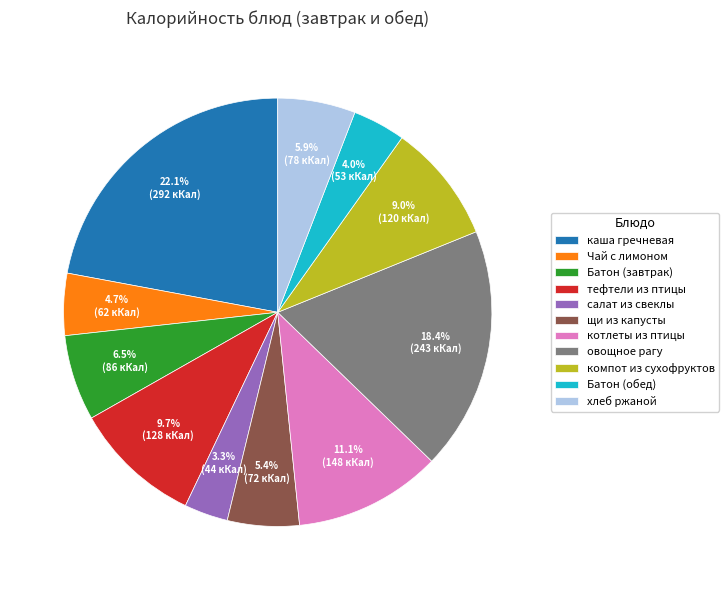

Approximately how many times larger is the value at Батон (обед) compared to щи из капусты?

0.7